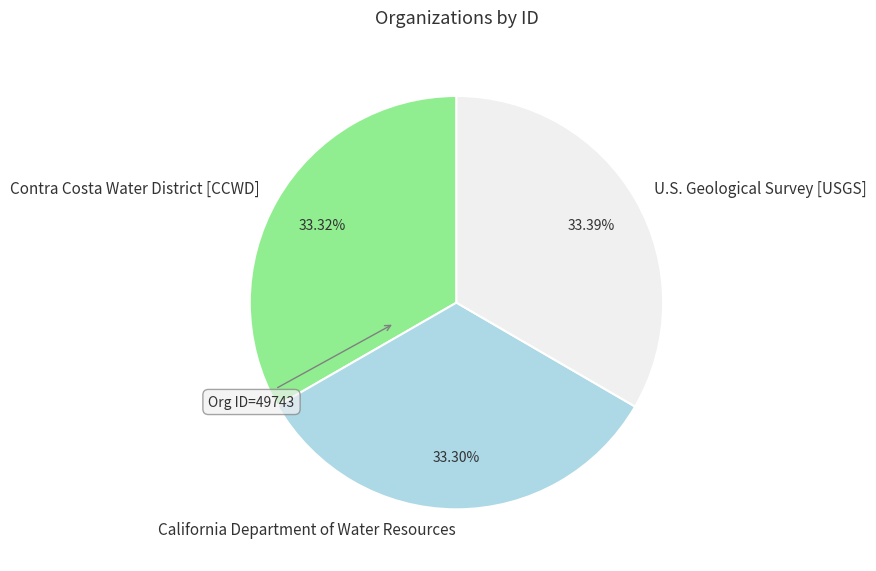

How many slices are in this pie chart?

3